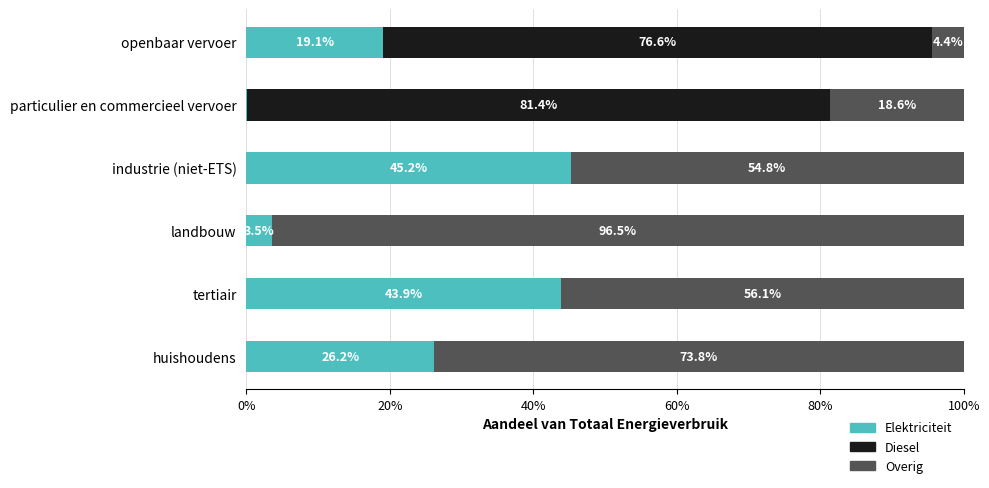

The value of Elektriciteit at tertiair is 18.7. True or false?

False